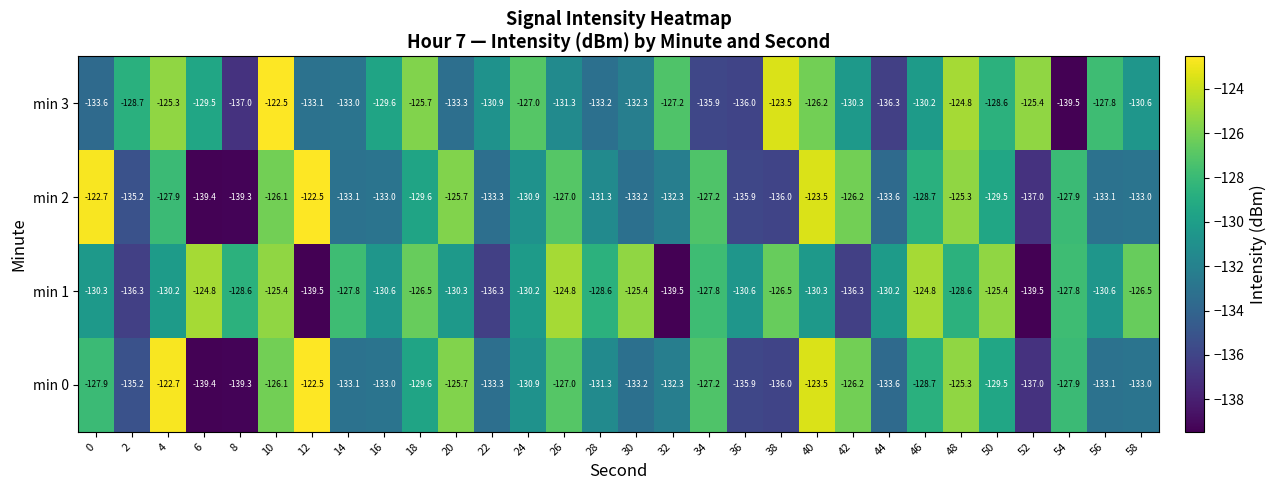

What is the spread (max minus min) of values at 40?

6.8